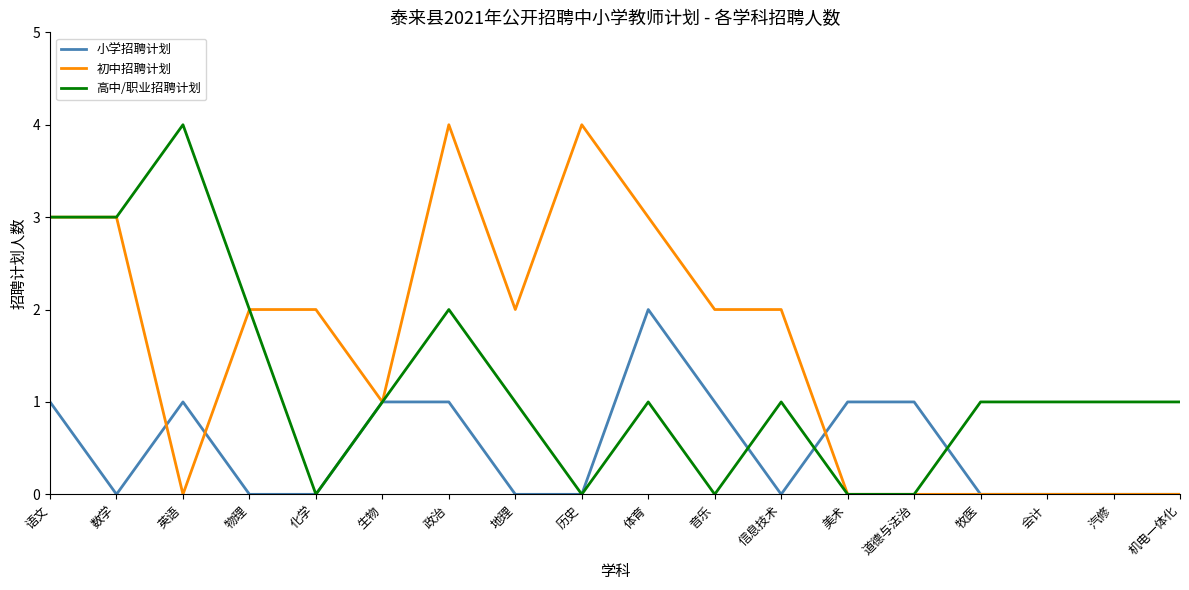

Count the 高中/职业招聘计划 values in the range 0 to 2.

15